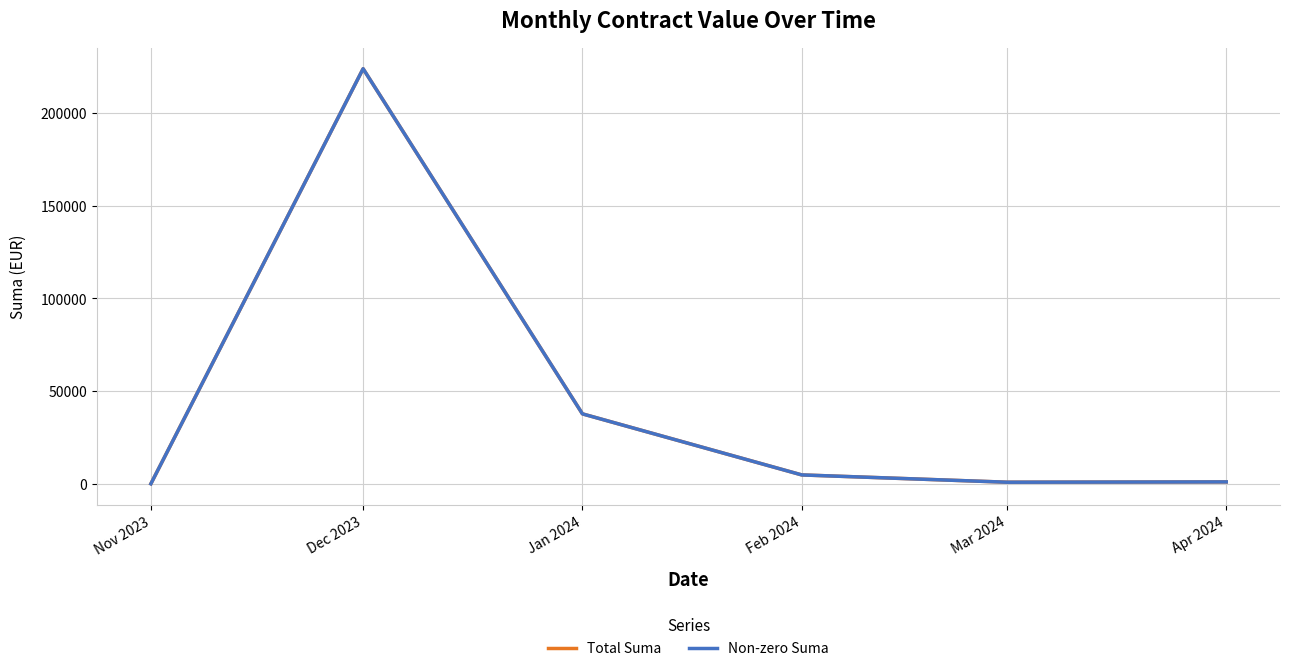

Is it true that Non-zero Suma equals 4786.3 at Feb 2024?

True